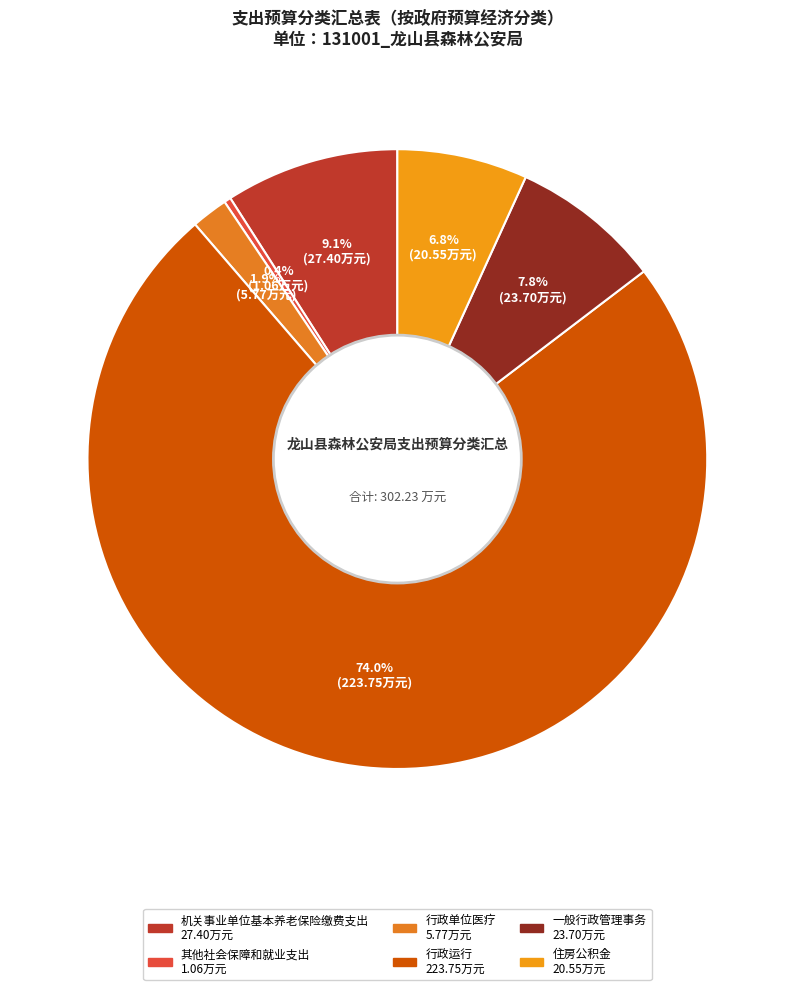

Which has a higher value, 住房公积金 or 其他社会保障和就业支出?

住房公积金